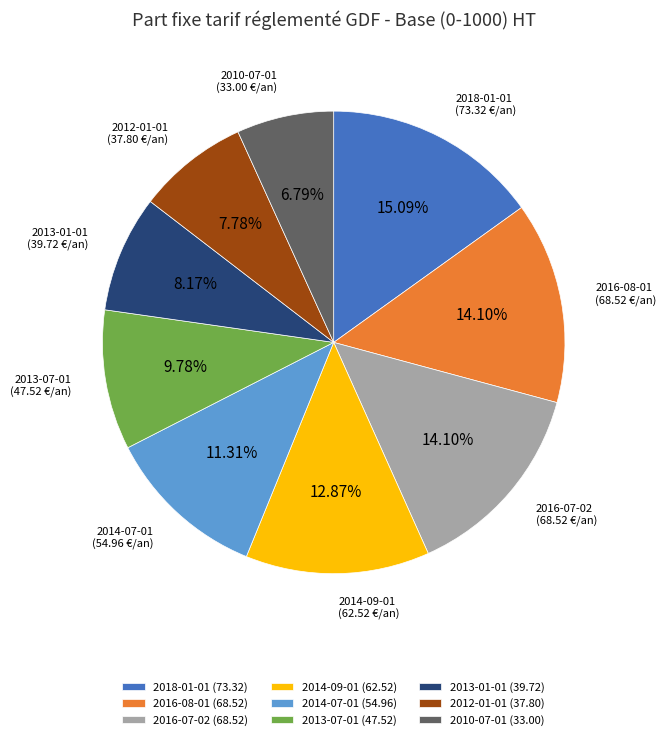

True or false: 2013-07-01 accounts for 1% of the total.

False